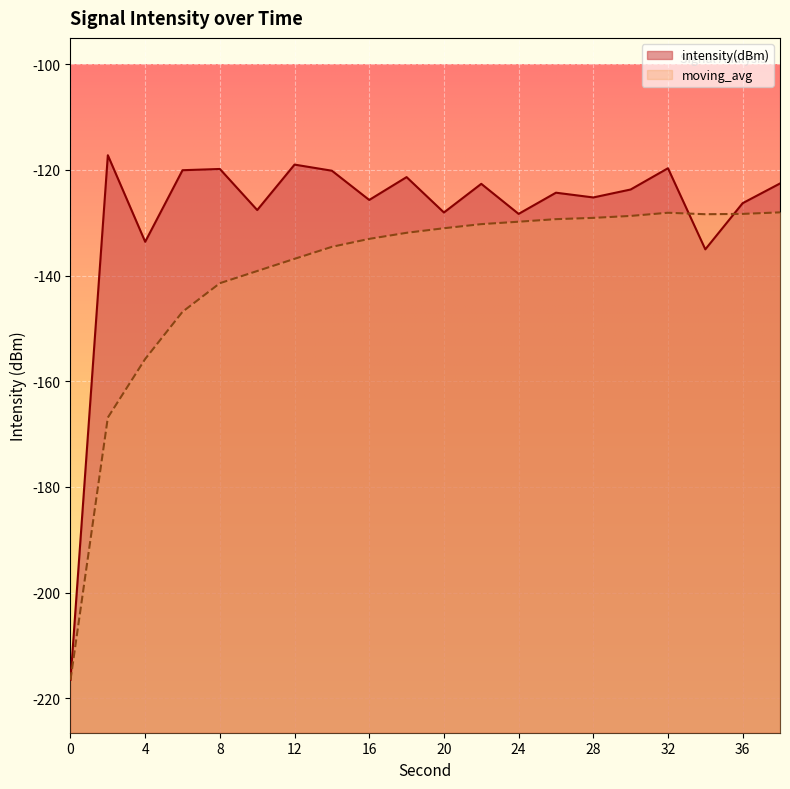

Which series changed the most between 18 and 20?

intensity(dBm)